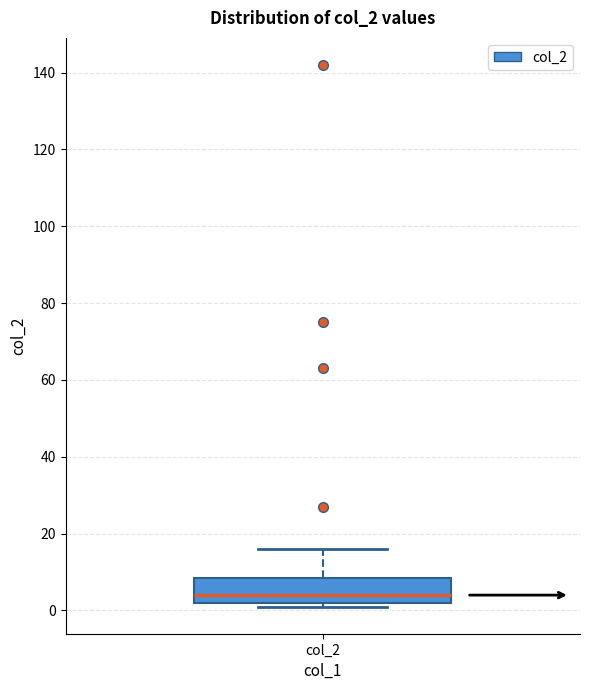

Transcribe this box plot: give where the median line is, the range the box spans, and where the two whiskers end, as read against the y-axis. The values are not printed on the chart, so give them approximately, as read against the axis.

median 4, box 2 to 8, whiskers 2 (just below the box's lower edge) to 16